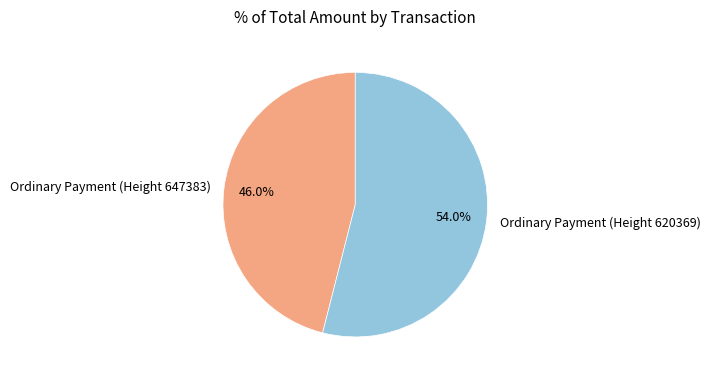

The Ordinary Payment (Height 647383) slice represents 46% of the pie. True or false?

True